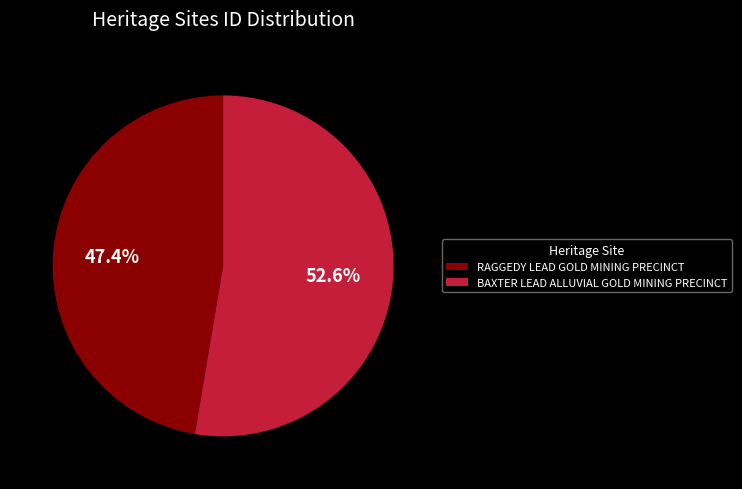

How much of the chart is everything except BAXTER LEAD ALLUVIAL GOLD MINING PRECINCT?

47.4%